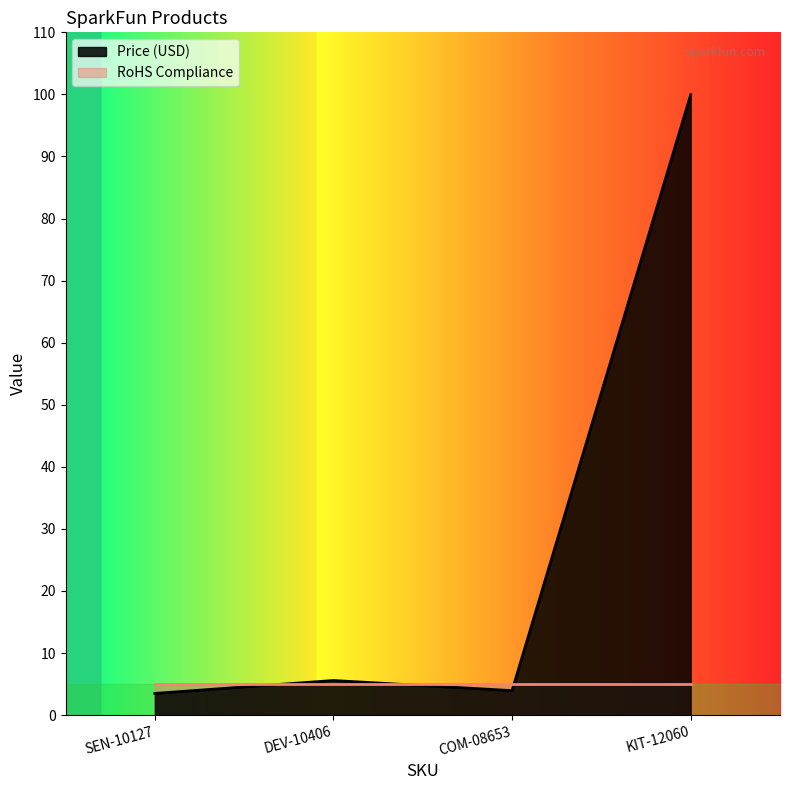

How many interior local valleys (lower than both neighbors) does the data have?

1